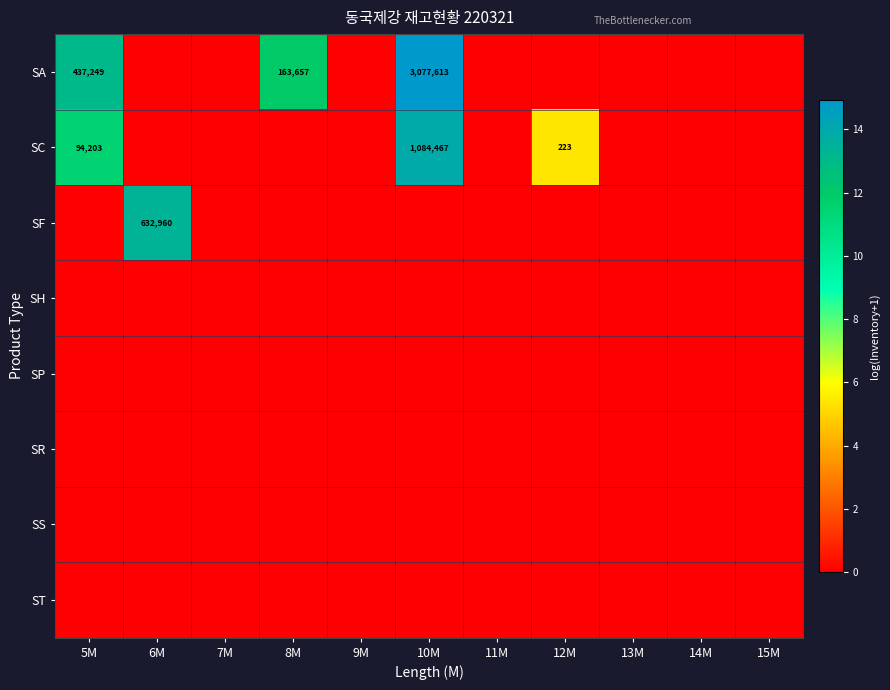

The value of SA at 14M is 0.0. True or false?

True